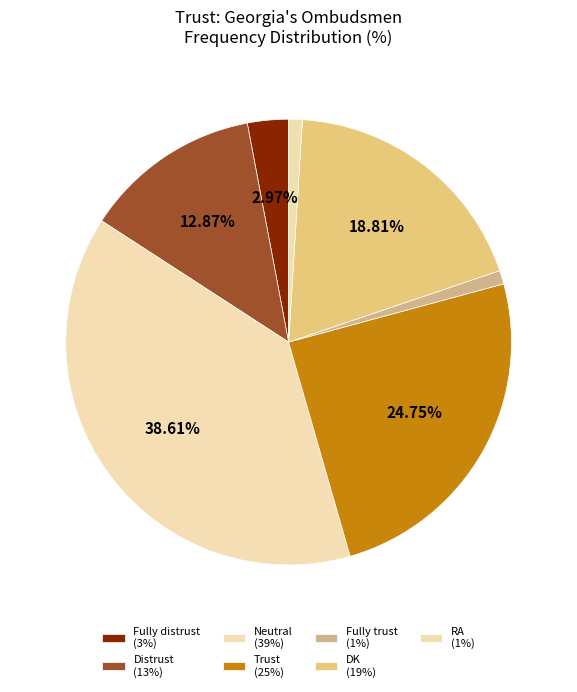

How many slices are in this pie chart?

7